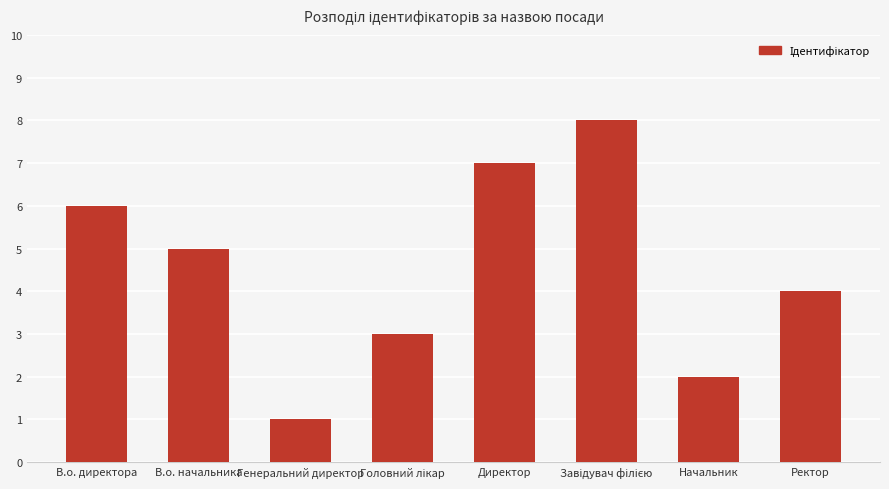

At which label does the data first exceed 5?

В.о. директора